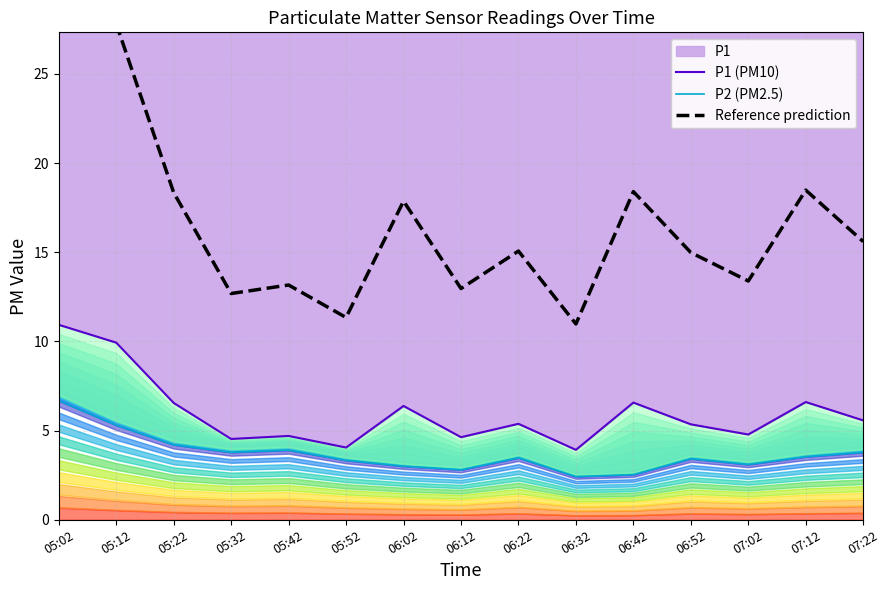

List the series in order of their overall mean, lowest first.

P2 (PM2.5), P1 (PM10), Reference prediction